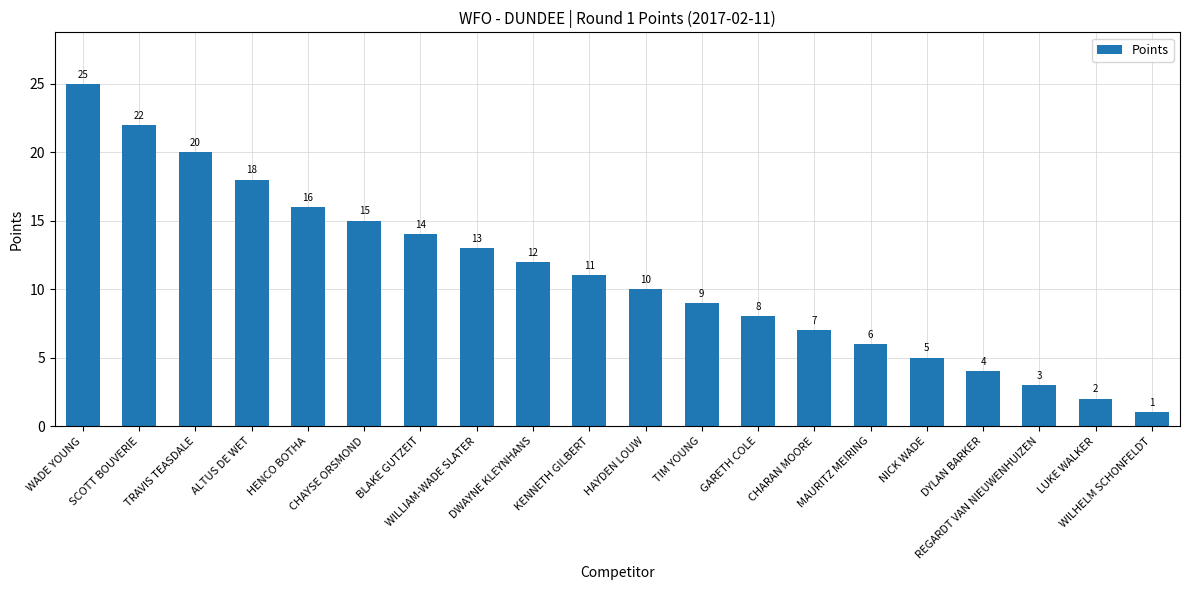

What position from the right is CHARAN MOORE?

7